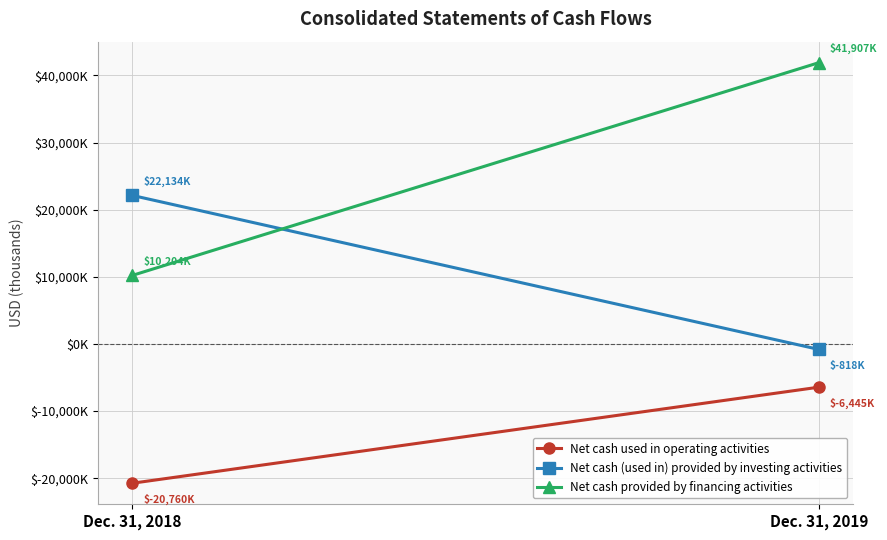

Reading left to right, what are all the values shown in this chart?

Net cash used in operating activities: -20760	-6445
Net cash (used in) provided by investing activities: 22134	-818
Net cash provided by financing activities: 10204	41907